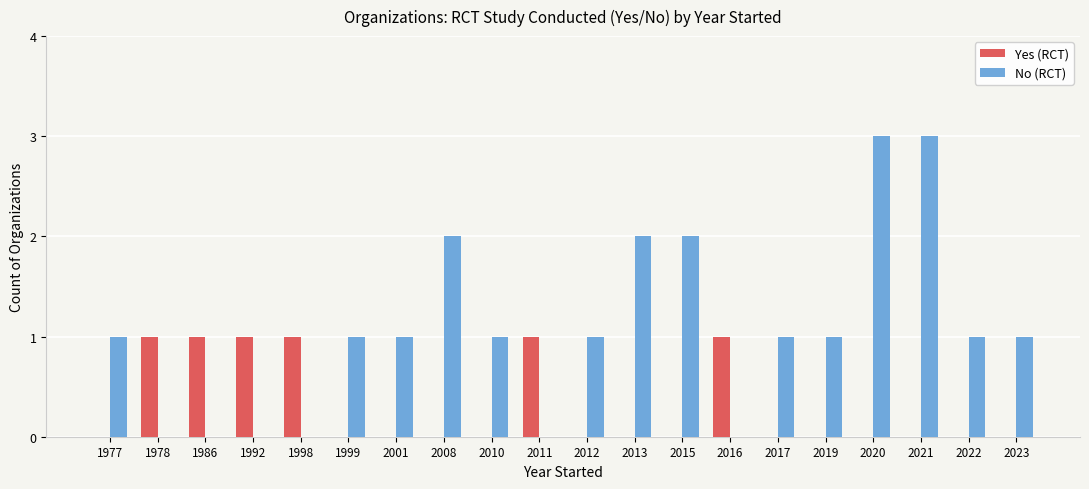

How many Yes (RCT) values are between 0 and 1?

20